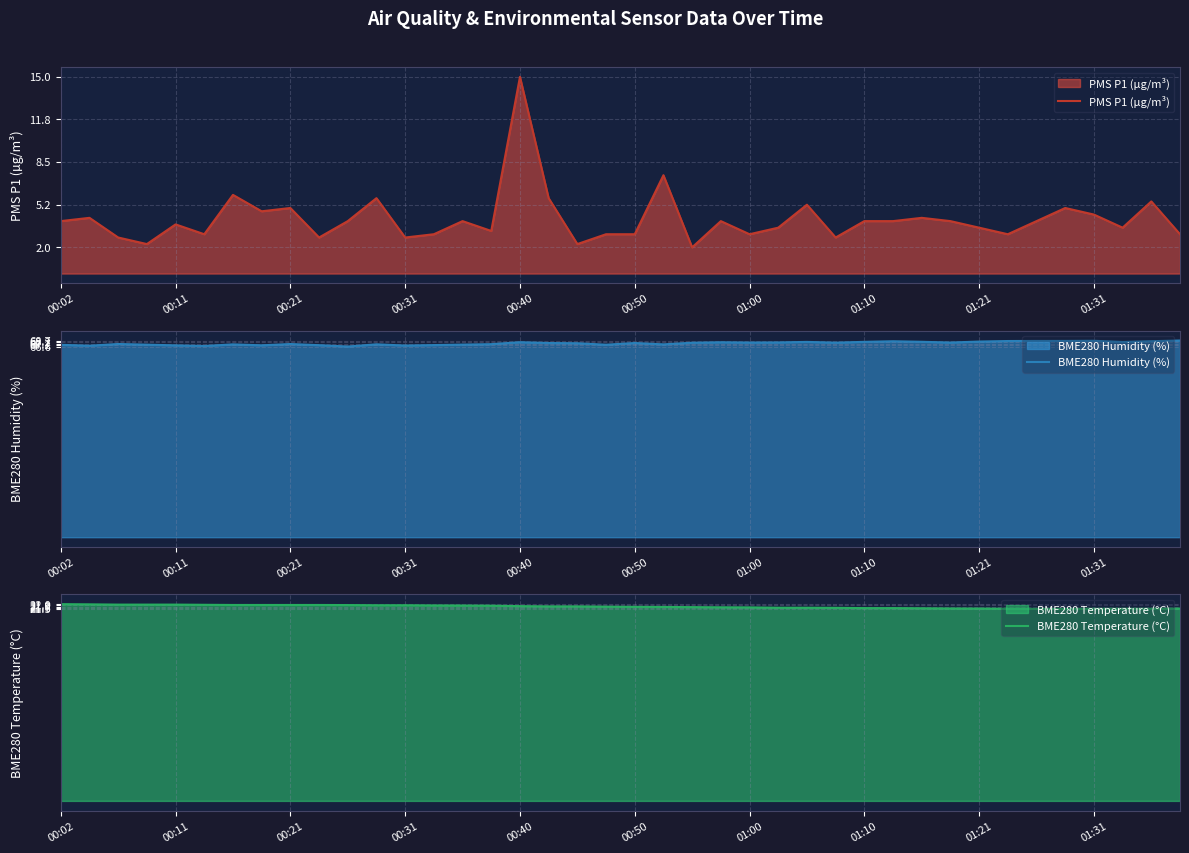

What is the minimum value for PMS P1 (µg/m³)?

2.0